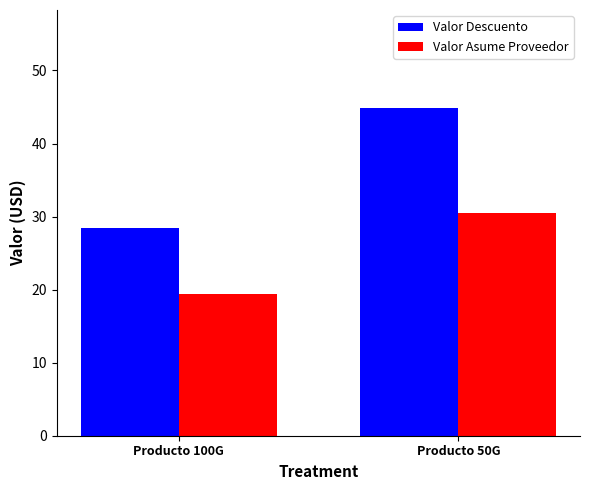

The value of Valor Asume Proveedor at Producto 100G is 19.4. True or false?

True